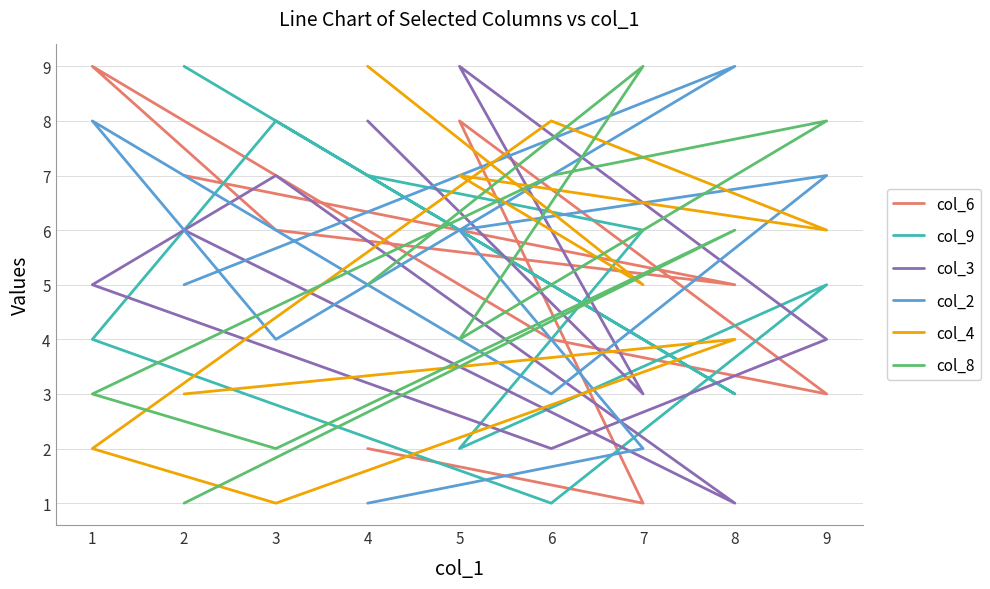

True or false: col_3 has more than 0 interior local peaks.

True